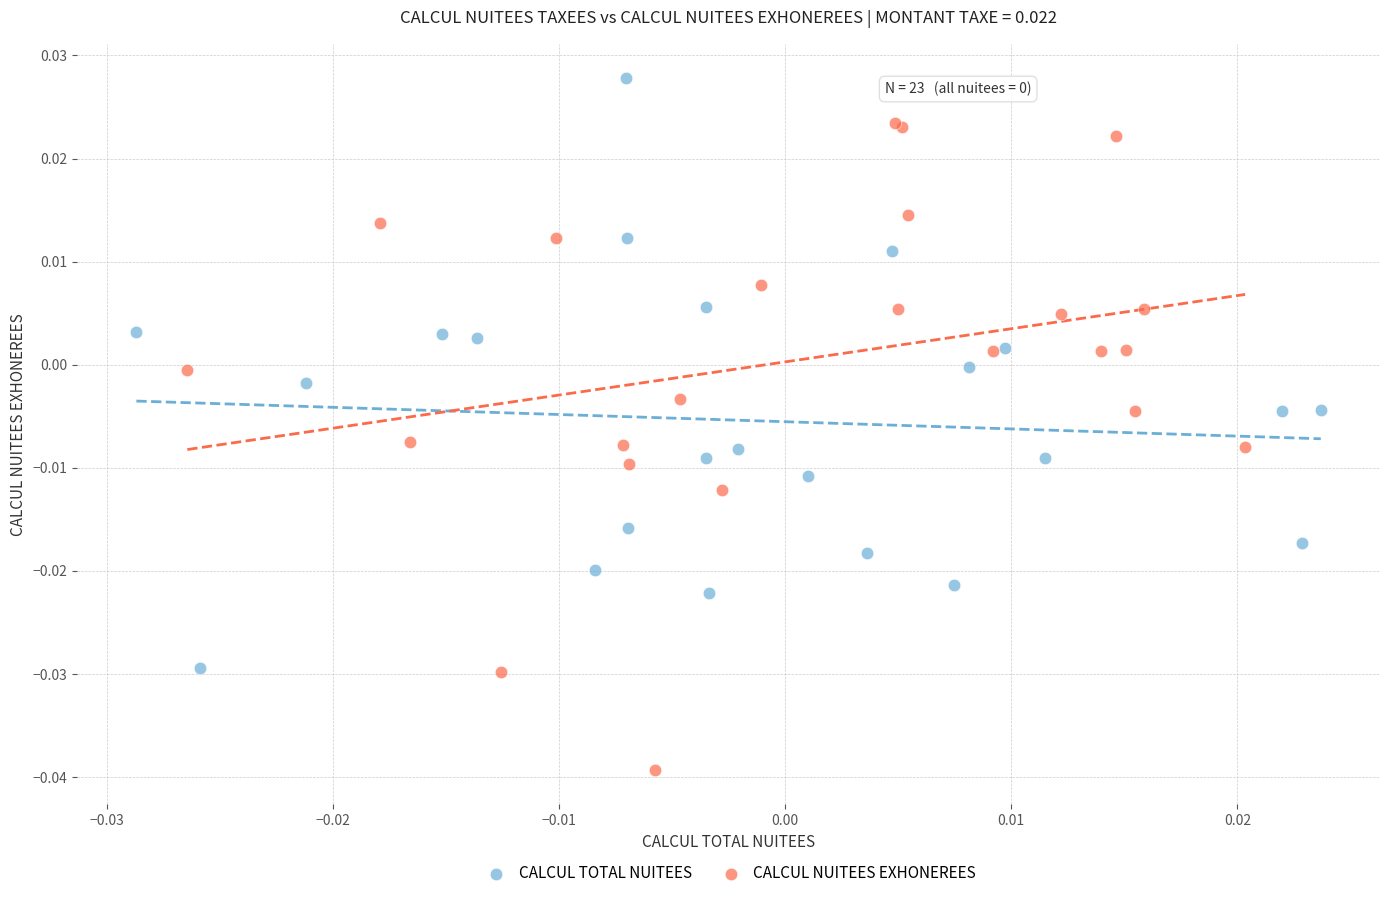

Which series contains the highest Y value?

CALCUL TOTAL NUITEES